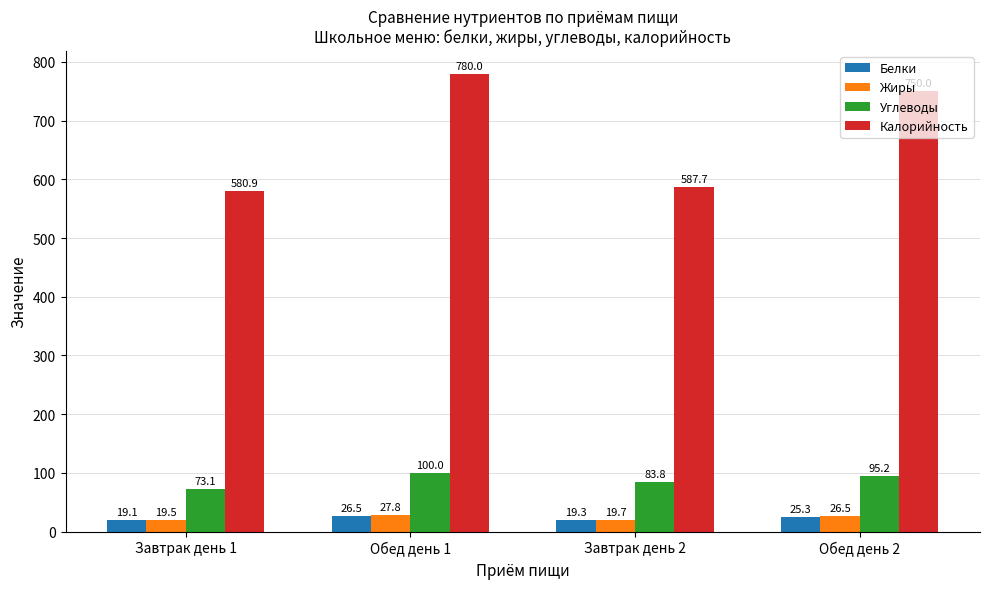

Which category has the lowest value in the Белки series?

Завтрак день 1